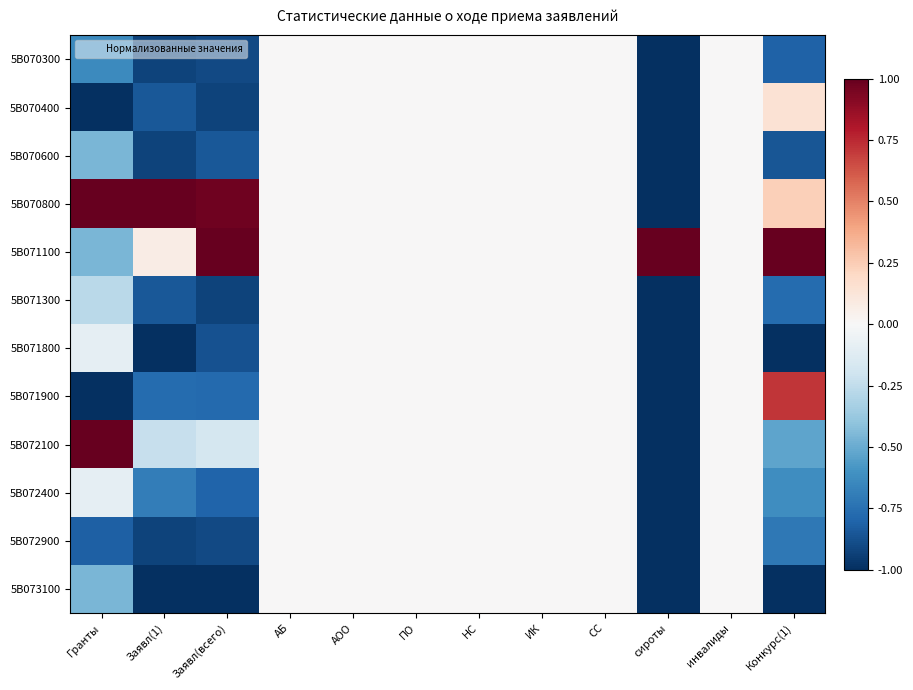

At how many categories does at least one series exceed 0?

5